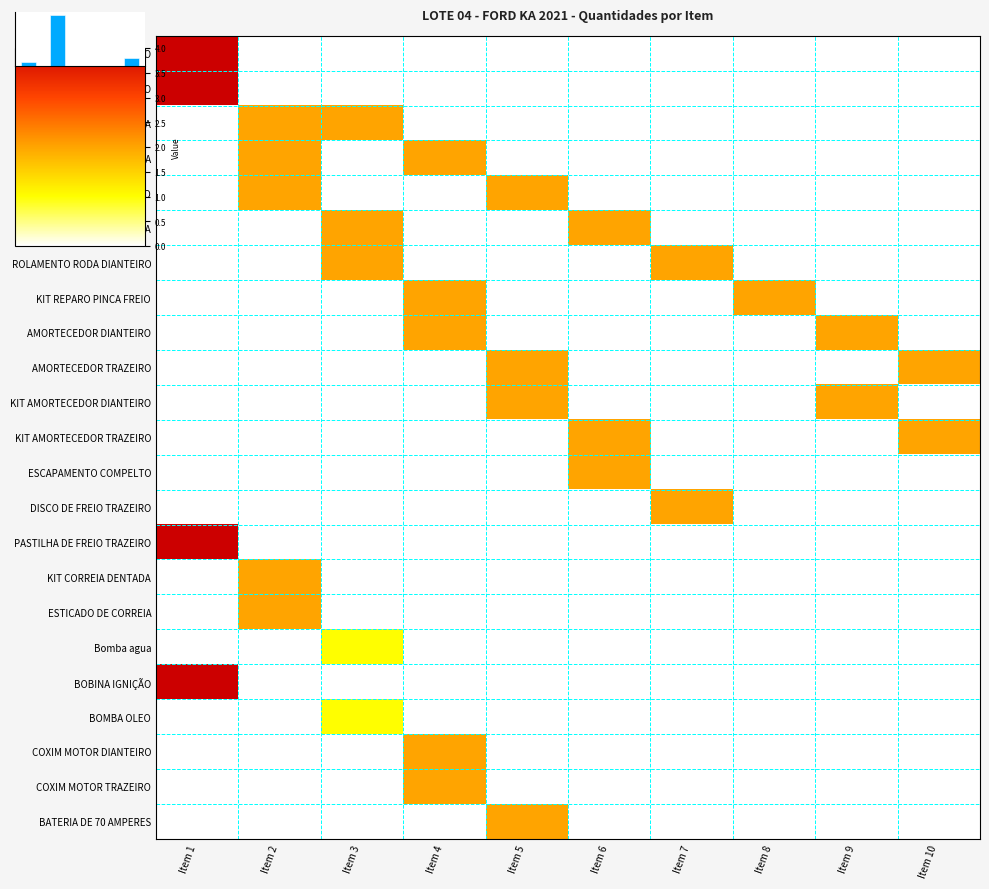

What is the difference between the maximum and minimum values in the PASILHA DE FREIO series?

4